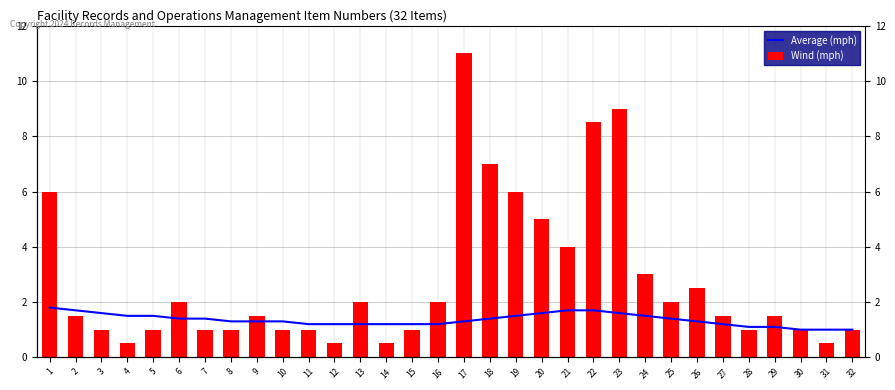

Which category has the lowest value across all series?

4